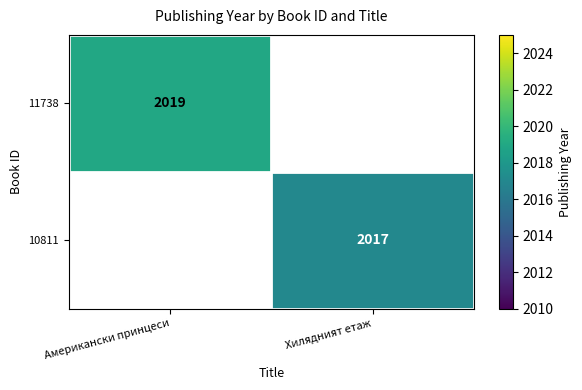

The 10811 series shows 1154.4 at Хилядният етаж. True or false?

False